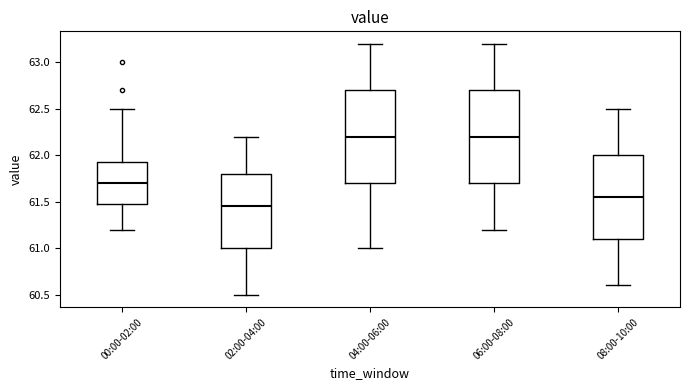

Reading left to right, transcribe this box plot: for each box, give where its median line is, the range the box spans, and where its two whiskers end, as read against the y-axis. The values are not printed on the chart, so give them approximately, as read against the axis.

00:00-02:00: median 61.70, box 61.50 to 61.95, whiskers 61.20 to 62.50
02:00-04:00: median 61.45, box 61.00 to 61.80, whiskers 60.50 to 62.20
04:00-06:00: median 62.20, box 61.70 to 62.70, whiskers 61.00 to 63.20
06:00-08:00: median 62.20, box 61.70 to 62.70, whiskers 61.20 to 63.20
08:00-10:00: median 61.55, box 61.10 to 62.00, whiskers 60.60 to 62.50